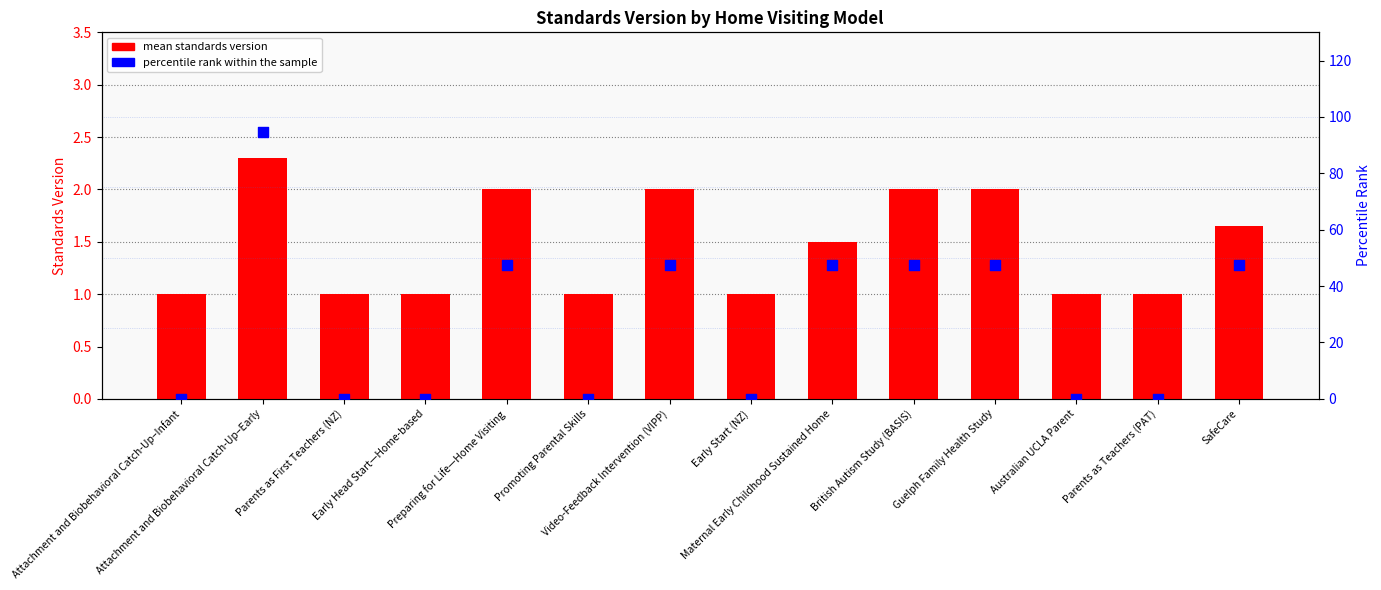

What are all the series names shown in the legend?

mean standards version, percentile rank within the sample